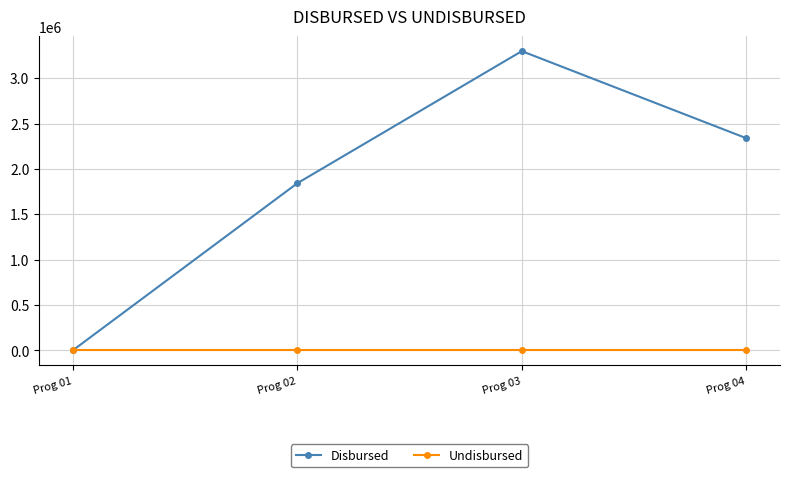

Which series has the largest total across all categories?

Disbursed